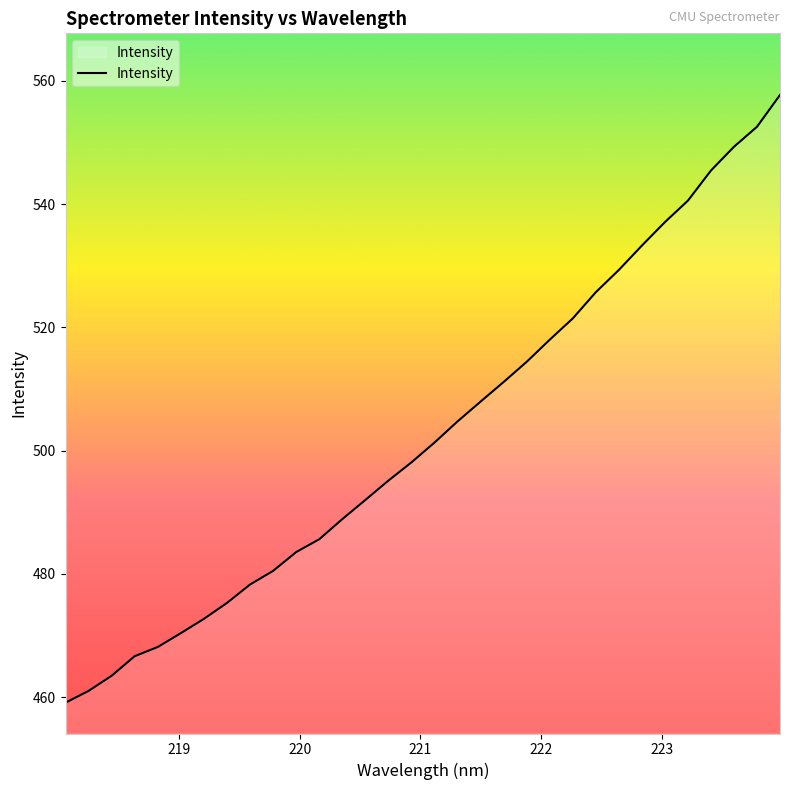

What is the smallest value displayed?

459.1